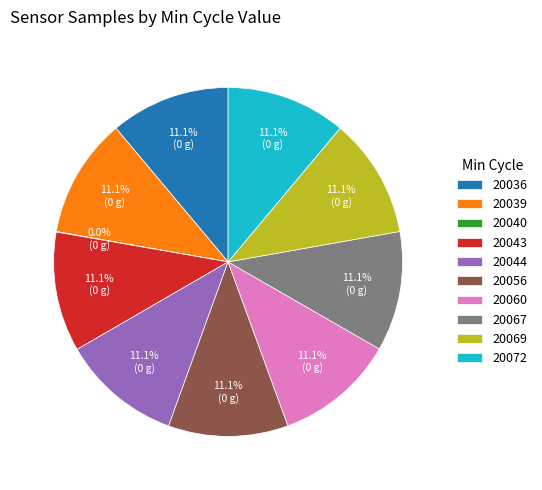

Is there any slice that represents more than half of the pie?

No